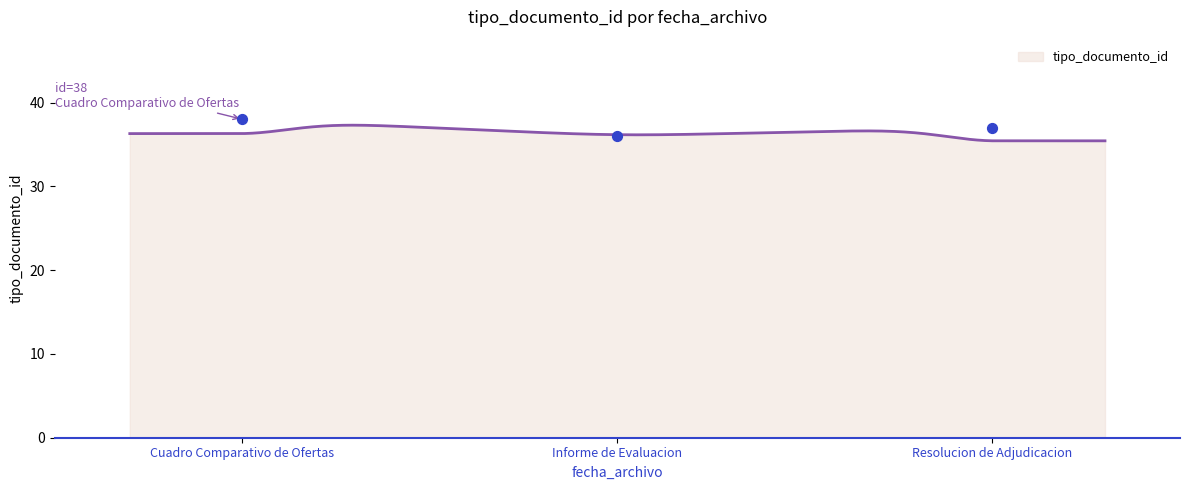

What is the lowest value of the tipo_documento_id series?

35.4